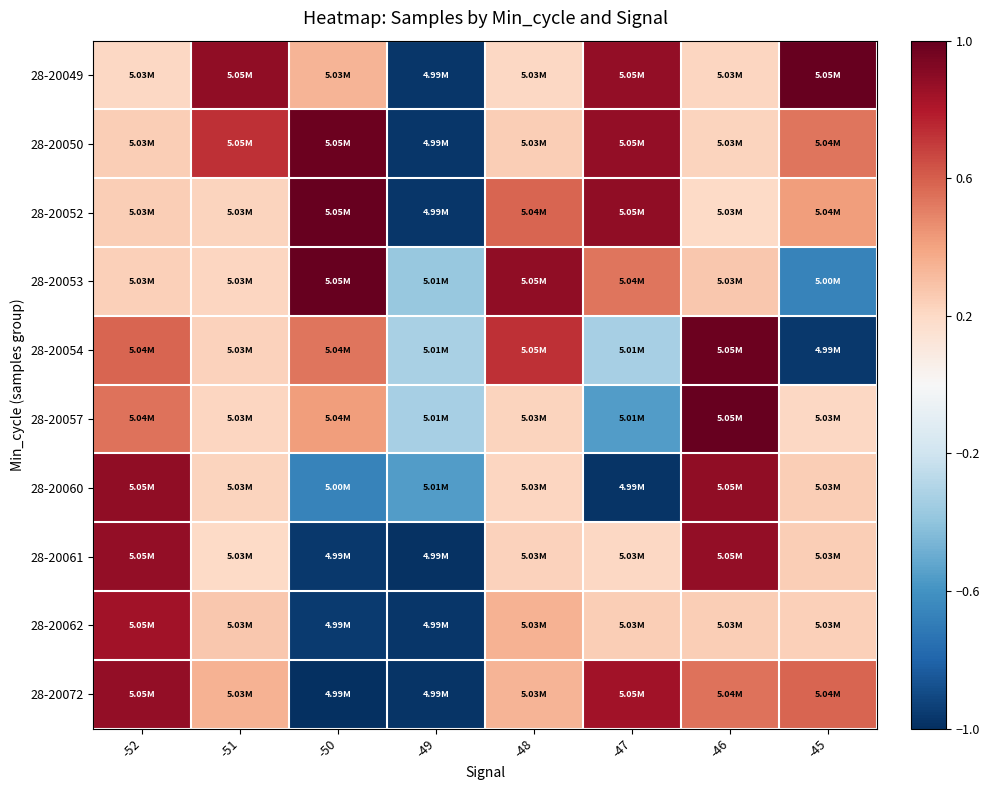

At which category is the sum across all series the highest?

-52